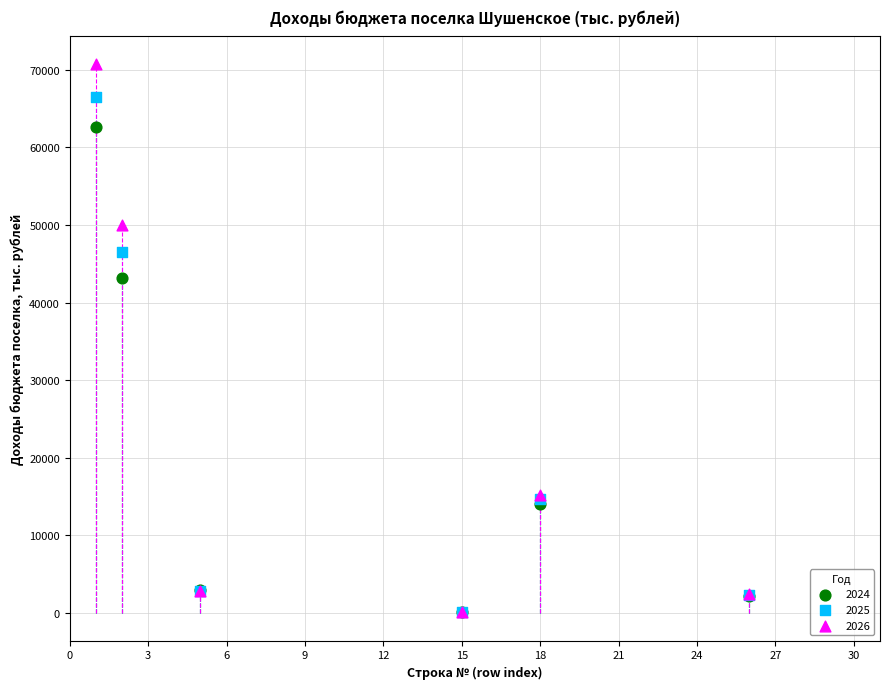

Across all series, what Y value is closest to 35436?

43125.6